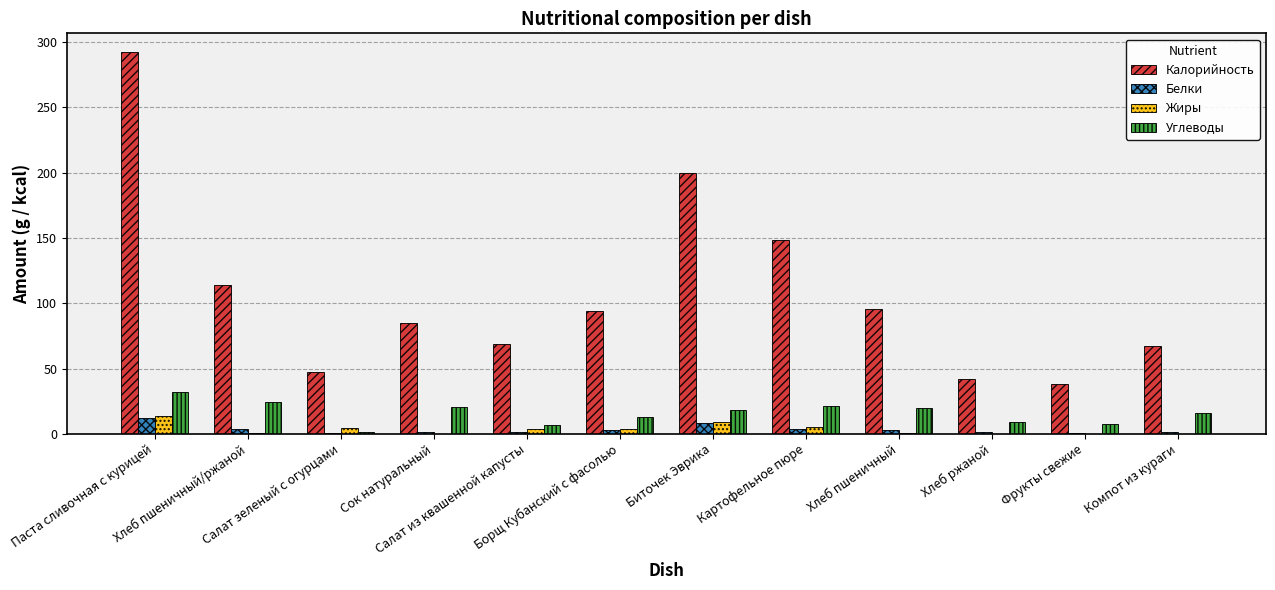

What is the spread (max minus min) of values at Салат из квашенной капусты?

67.2